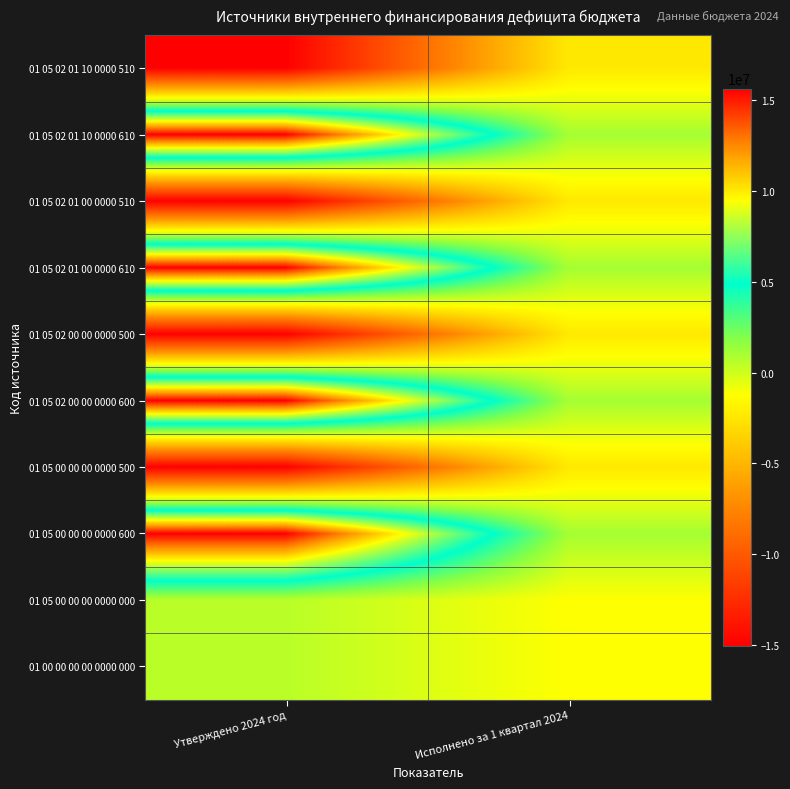

Rank the series by their maximum value, from highest to lowest.

01 05 02 01 10 0000 610, 01 05 02 01 00 0000 610, 01 05 02 00 00 0000 600, 01 05 00 00 00 0000 600, 01 05 00 00 00 0000 000, 01 00 00 00 00 0000 000, 01 05 02 01 10 0000 510, 01 05 02 01 00 0000 510, 01 05 02 00 00 0000 500, 01 05 00 00 00 0000 500